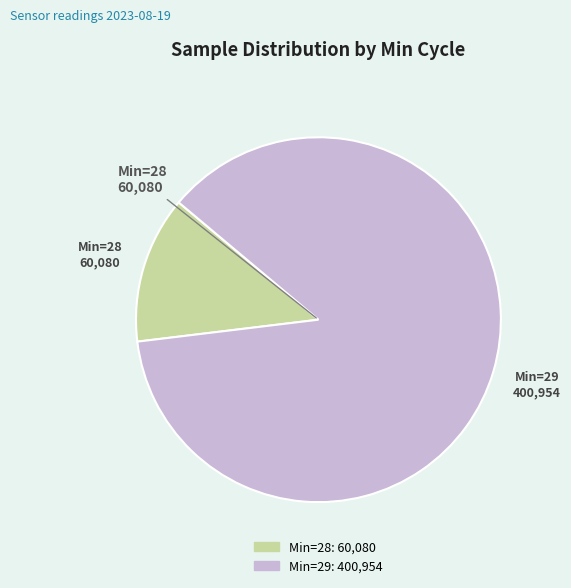

Does any single category account for the majority?

Yes